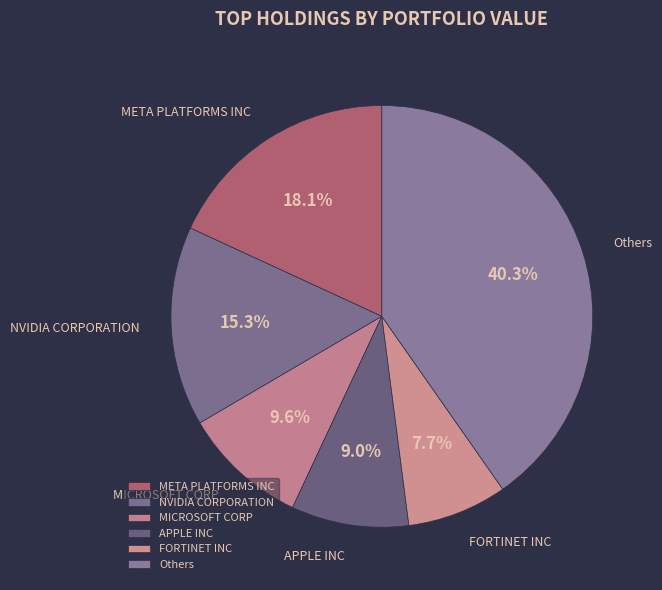

How many segments does this pie chart have?

6